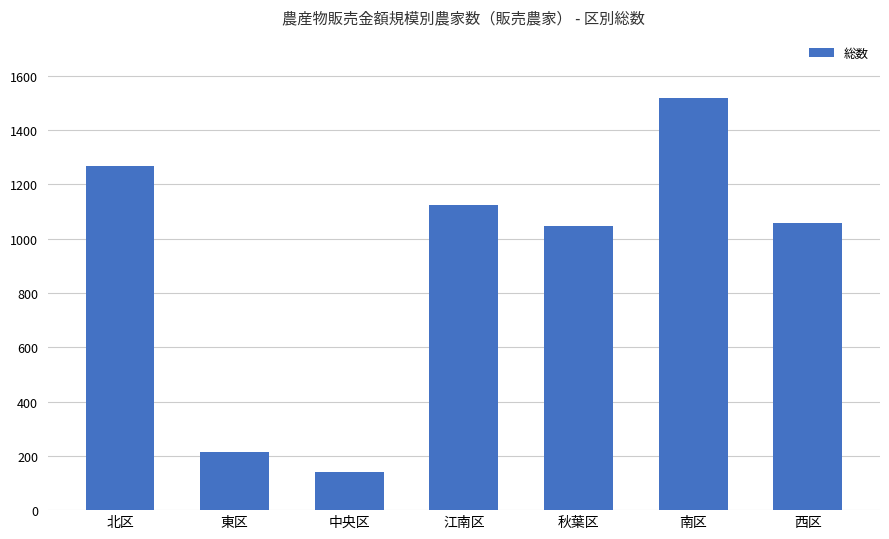

What is the sum of all values?

6369